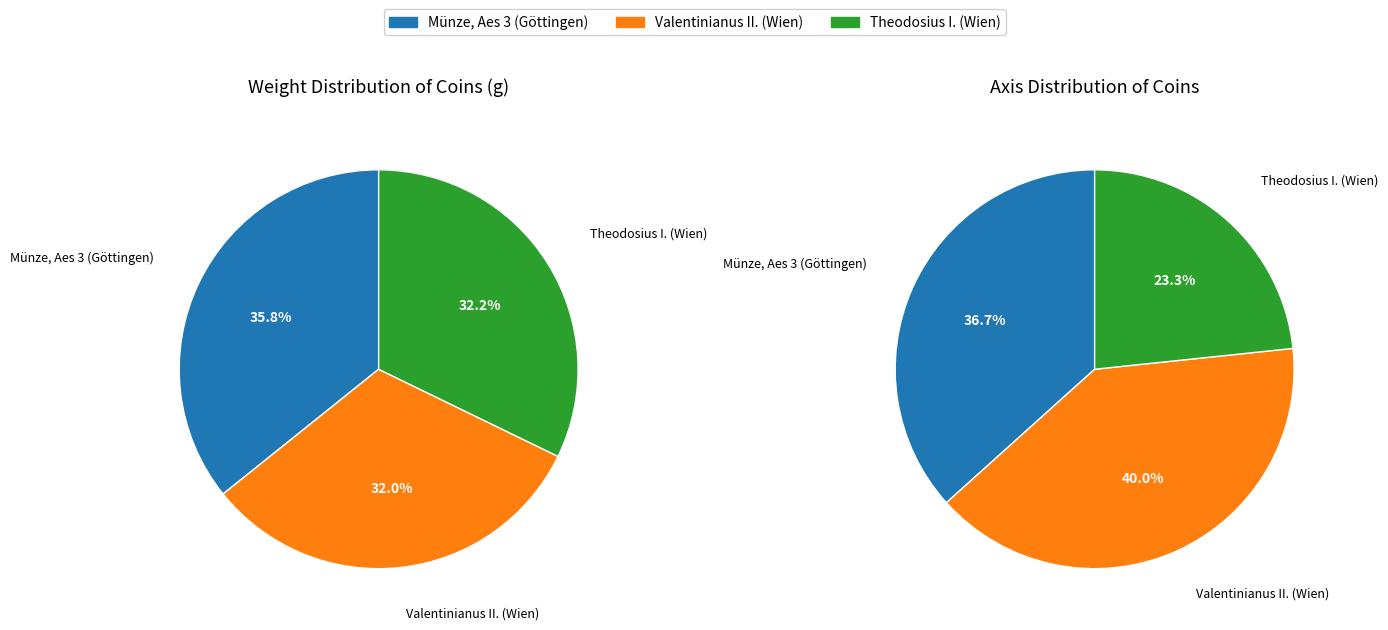

What is the smallest slice in the pie chart?

Valentinianus II. (Wien)